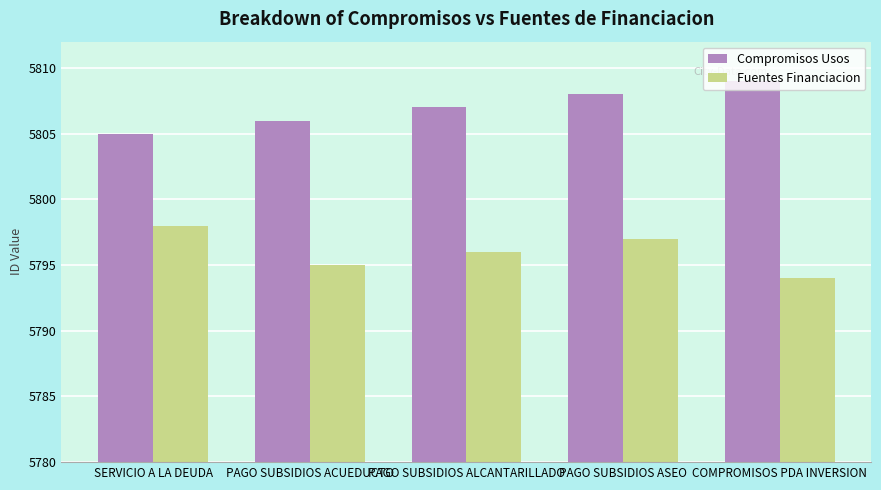

How many bars are there in each group?

2